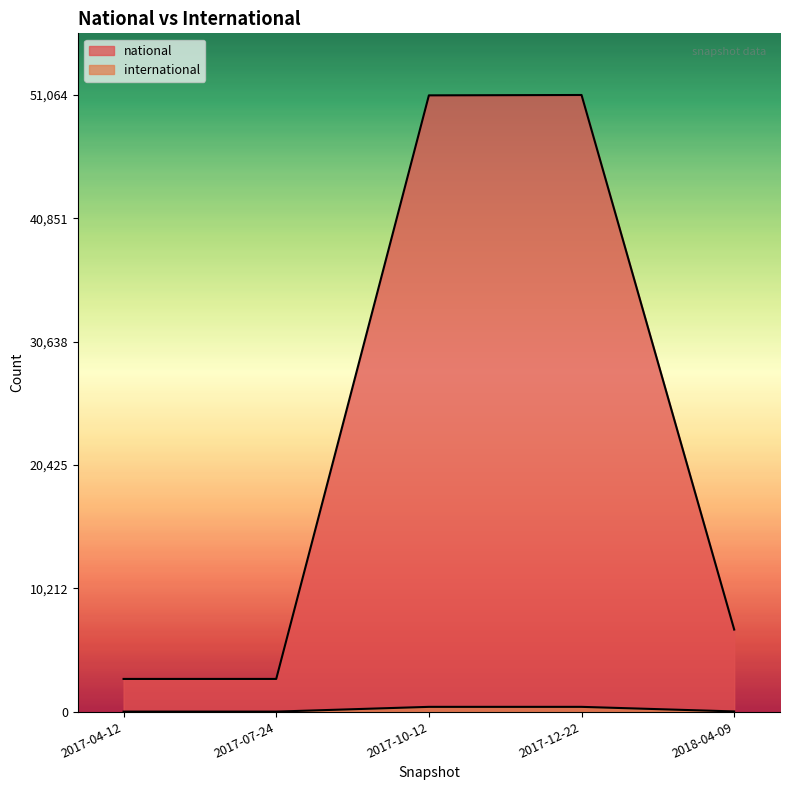

True or false: national and international intersect in this chart.

False